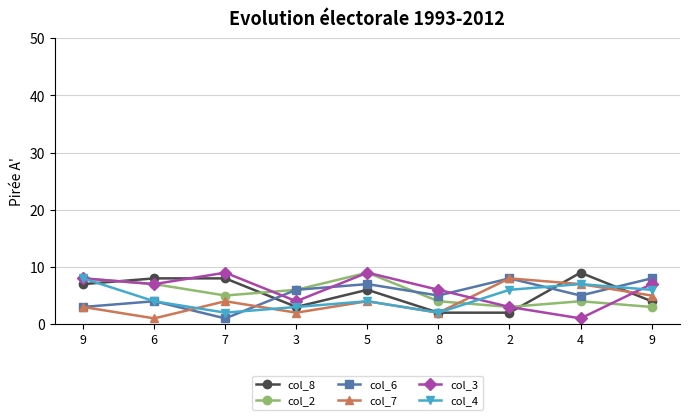

Between 6 and 2, which is larger?

6